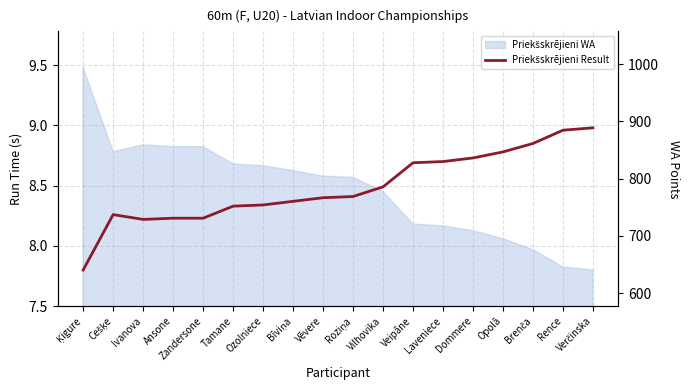

Approximately how many times larger is the value at Cešķe compared to Tamane?

1.0